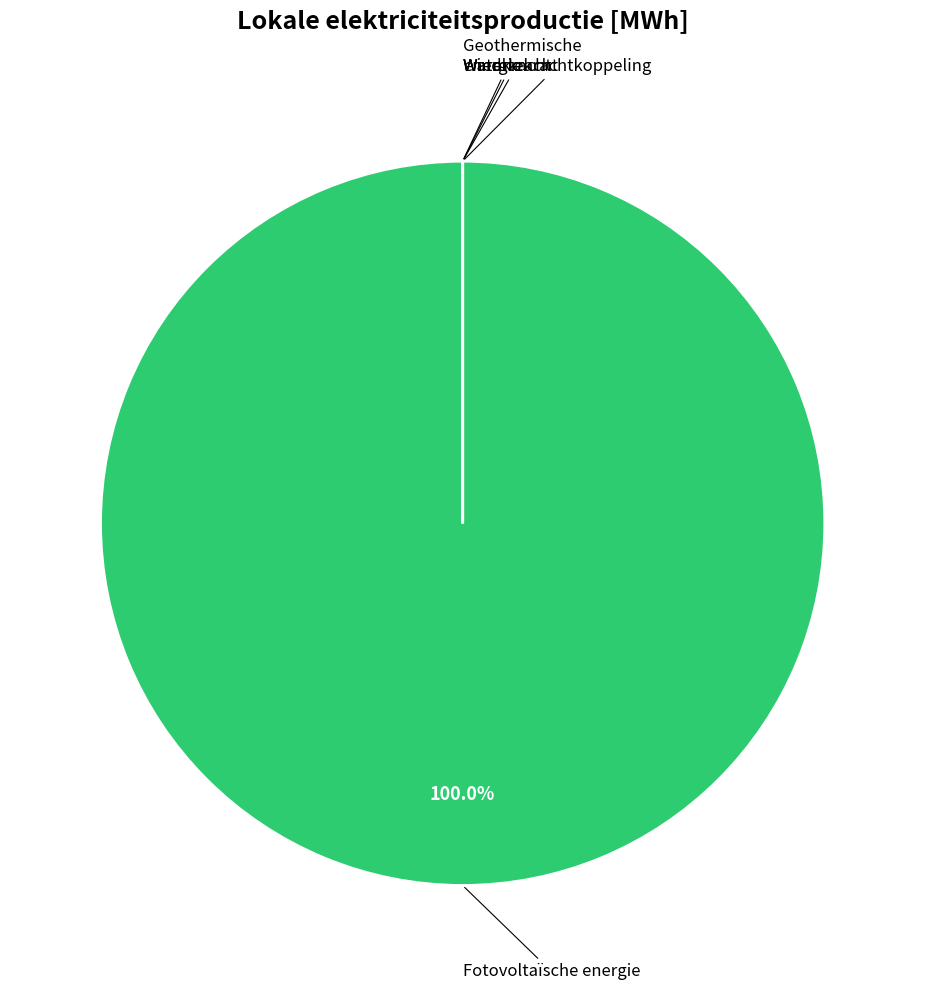

Does any single category account for the majority?

Yes